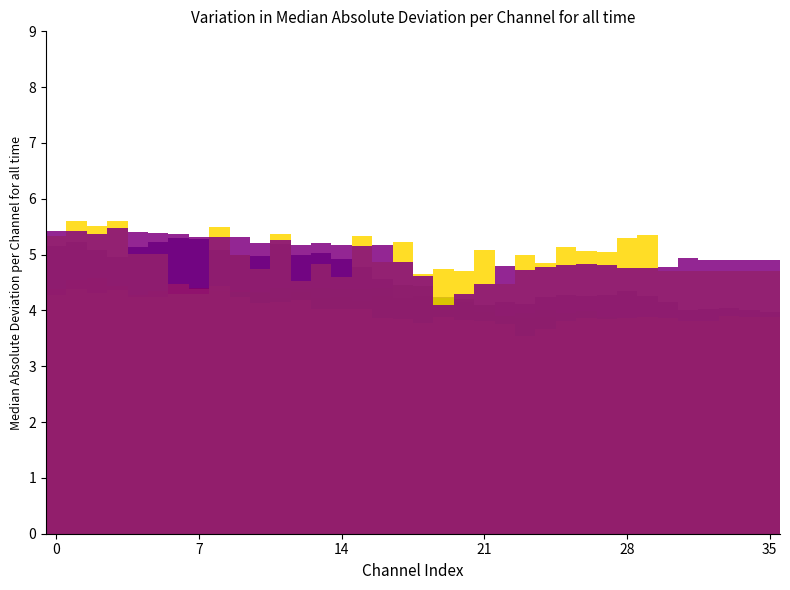

How many bars are there in each group?

6